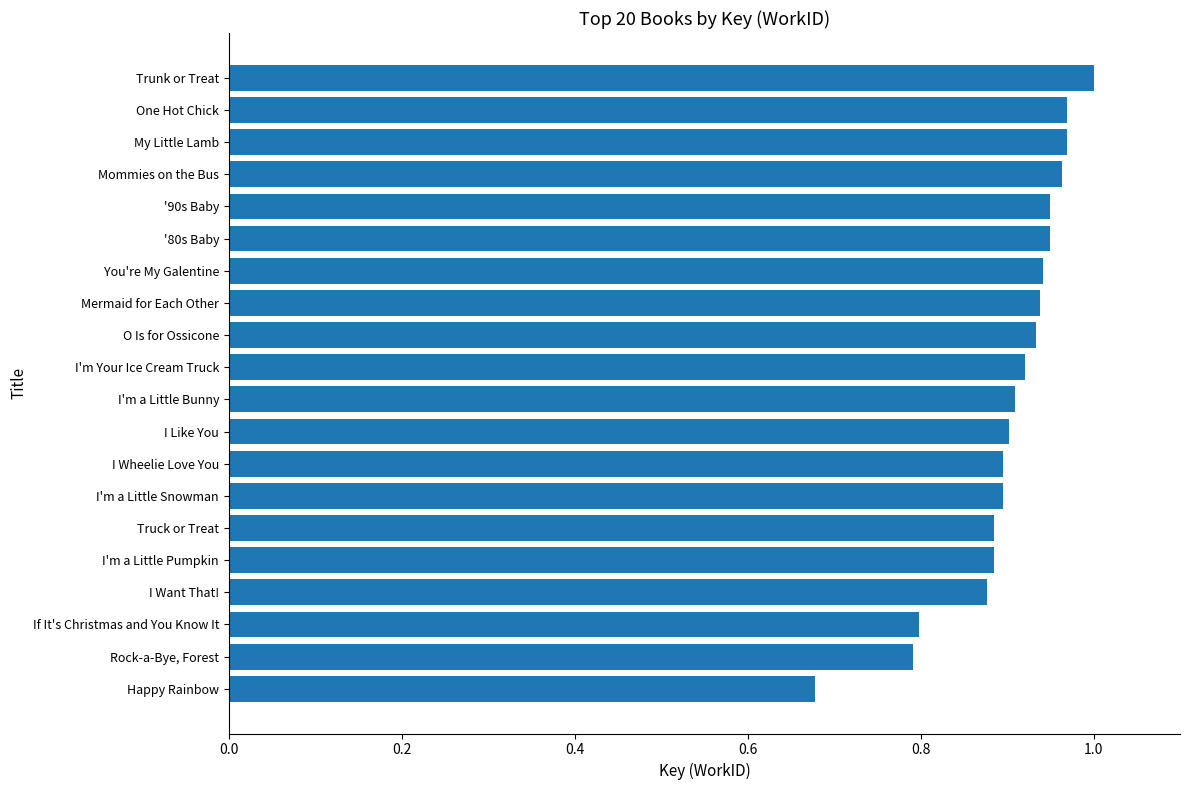

Does the chart contain any negative values?

No